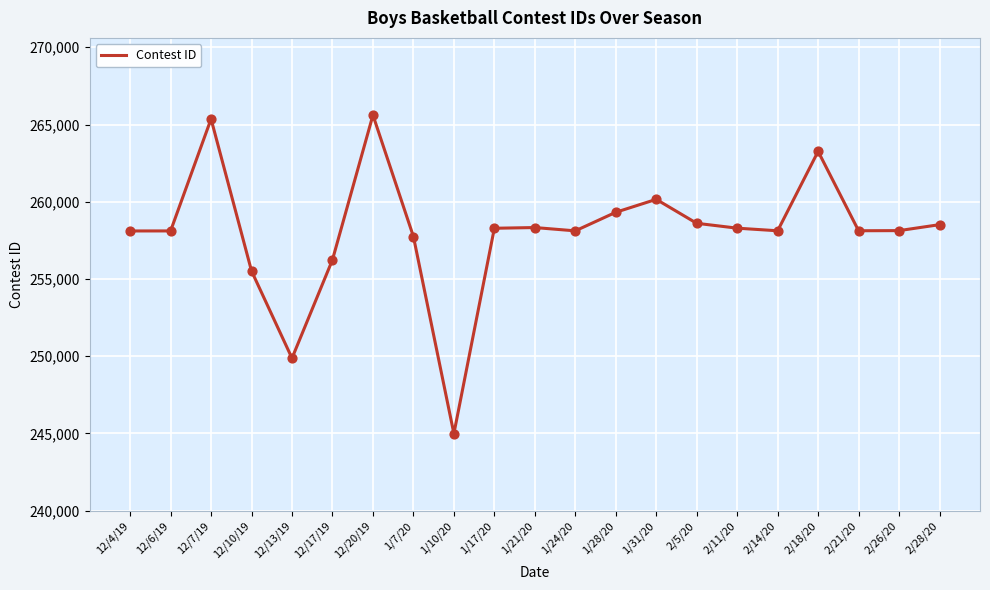

What is the change in value from 12/6/19 to 2/26/20?

+20